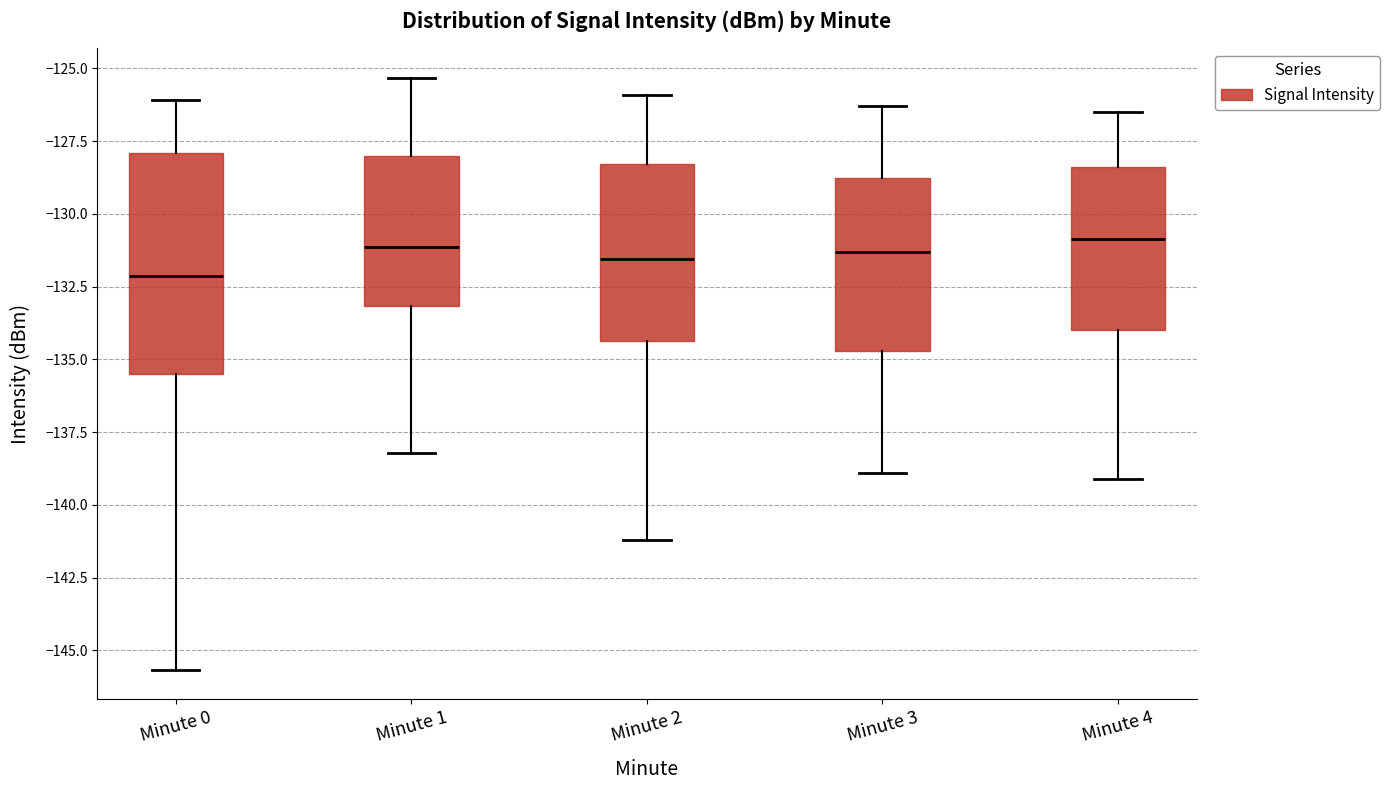

Where does the median line of the box for Minute 4 sit on the y-axis? The values are not printed on the chart, so give them approximately, as read against the axis.

-131.0